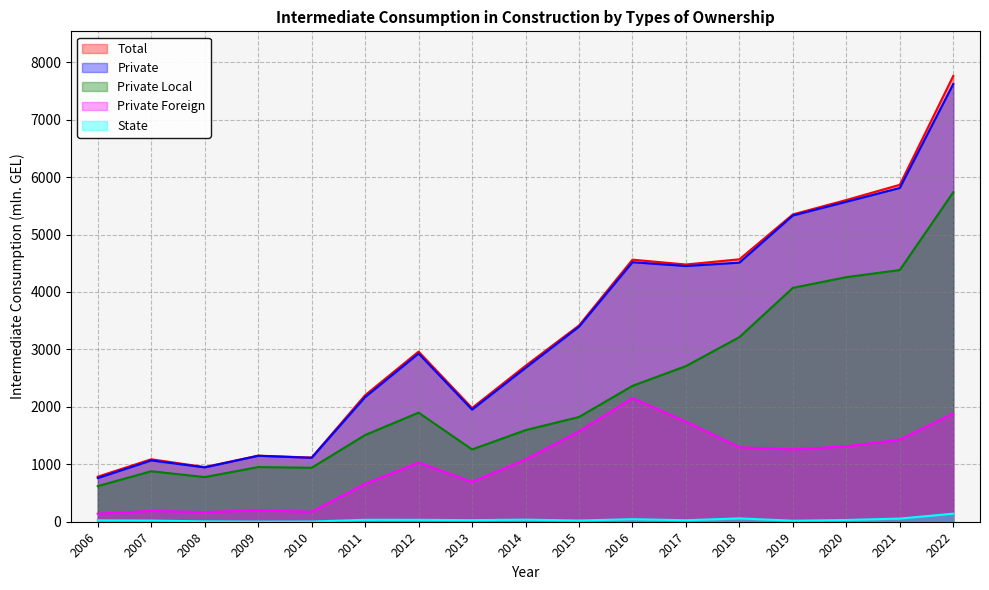

What is the smallest value displayed?

2.0